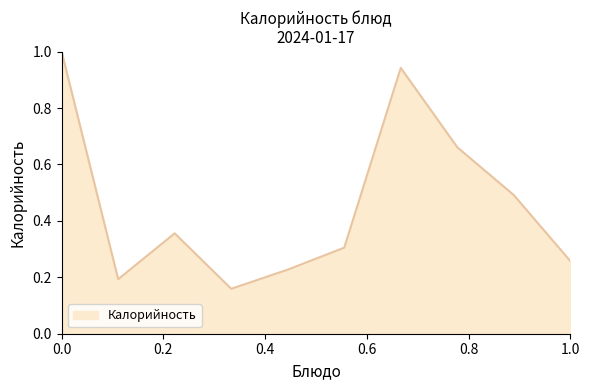

What is the greatest value displayed?

1.0